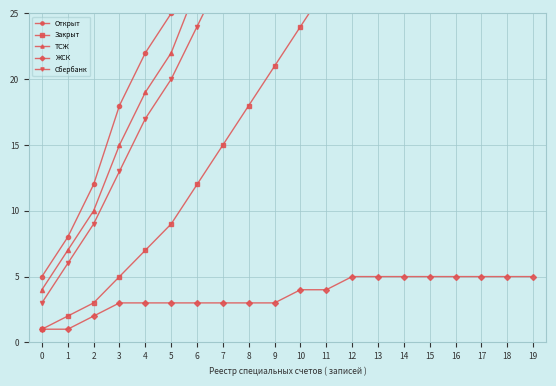

Is it true that Сбербанк equals 3 at 2?

False